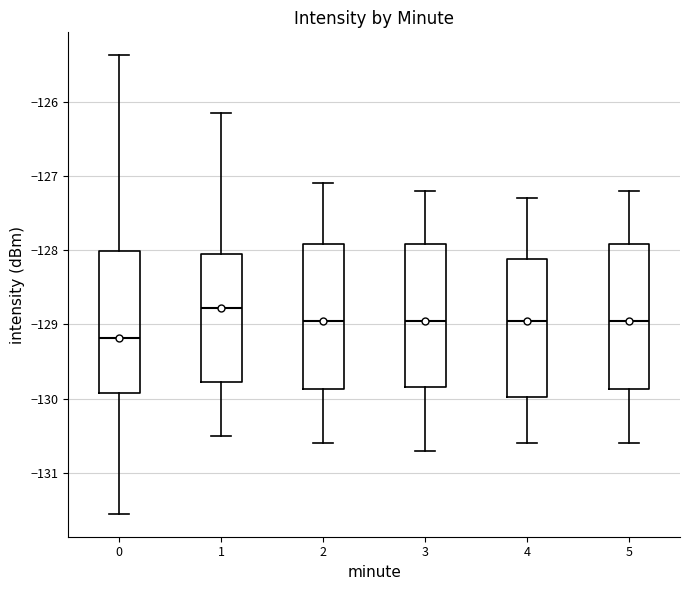

Reading left to right, transcribe this box plot: for each box, give where its median line is, the range the box spans, and where its two whiskers end, as read against the y-axis. The values are not printed on the chart, so give them approximately, as read against the axis.

0: median -129.2, box -129.9 to -128.0, whiskers -131.6 to -125.4
1: median -128.8, box -129.8 to -128.1, whiskers -130.5 to -126.2
2: median -128.9, box -129.9 to -127.9, whiskers -130.6 to -127.1
3: median -128.9, box -129.8 to -127.9, whiskers -130.7 to -127.2
4: median -128.9, box -130.0 to -128.1, whiskers -130.6 to -127.3
5: median -128.9, box -129.9 to -127.9, whiskers -130.6 to -127.2